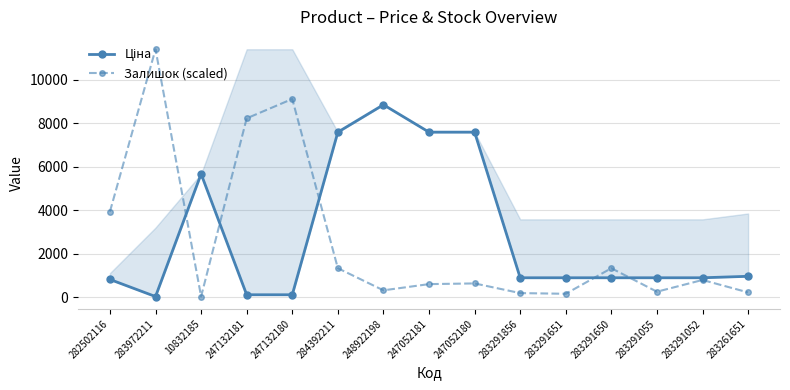

What are all the series names shown in the legend?

Ціна, Залишок (scaled)